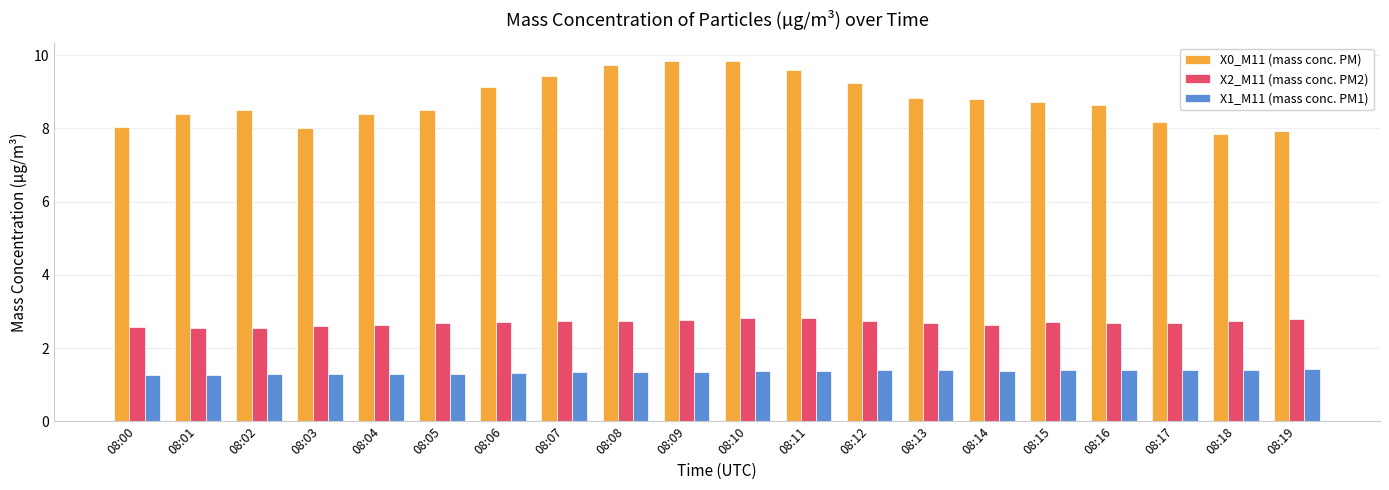

What is the lowest value of the X1_M11 (mass conc. PM1) series?

1.3